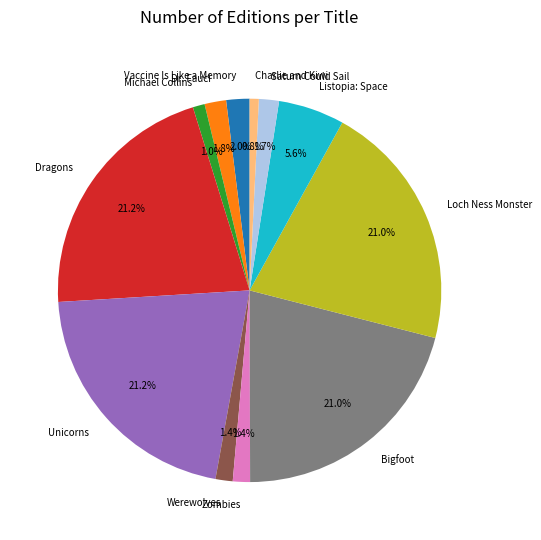

Count the number of slices in the pie.

12